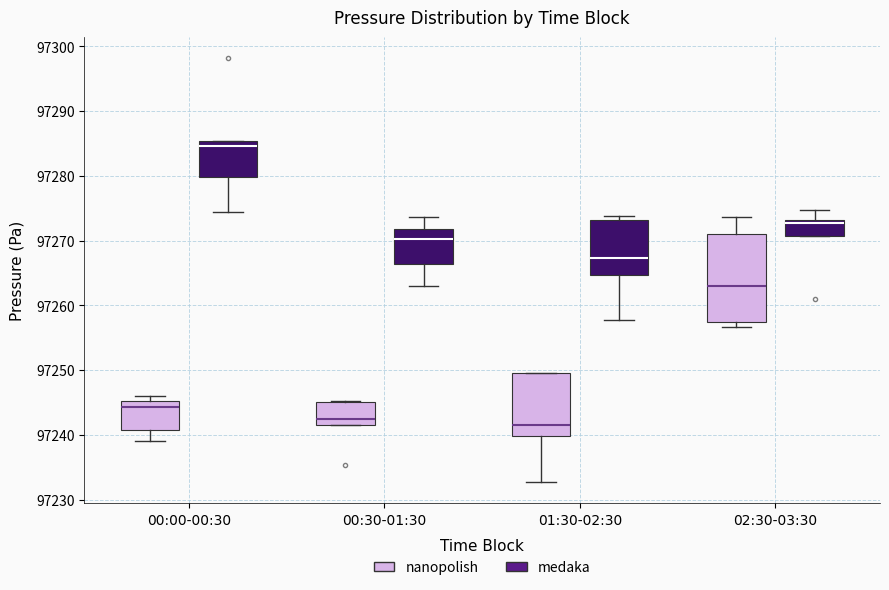

Reading left to right, read every box against the y-axis: the position of its median line, the range the box covers, and the ends of its whiskers. The values are not printed on the chart, so give them approximately, as read against the axis.

00:00-00:30 (nanopolish): median 97244, box 97241 to 97245, whiskers 97239 to 97246
00:00-00:30 (medaka): median 97285 (just below the box's upper edge), box 97280 to 97285, whiskers 97274 to 97285
00:30-01:30 (nanopolish): median 97242 (just above the box's lower edge), box 97242 to 97245, whiskers 97242 to 97245
00:30-01:30 (medaka): median 97270, box 97266 to 97272, whiskers 97263 to 97274
01:30-02:30 (nanopolish): median 97242, box 97240 to 97250, whiskers 97233 to 97250
01:30-02:30 (medaka): median 97267, box 97265 to 97273, whiskers 97258 to 97274
02:30-03:30 (nanopolish): median 97263, box 97258 to 97271, whiskers 97257 to 97274
02:30-03:30 (medaka): median 97273 (just below the box's upper edge), box 97271 to 97273, whiskers 97271 to 97275